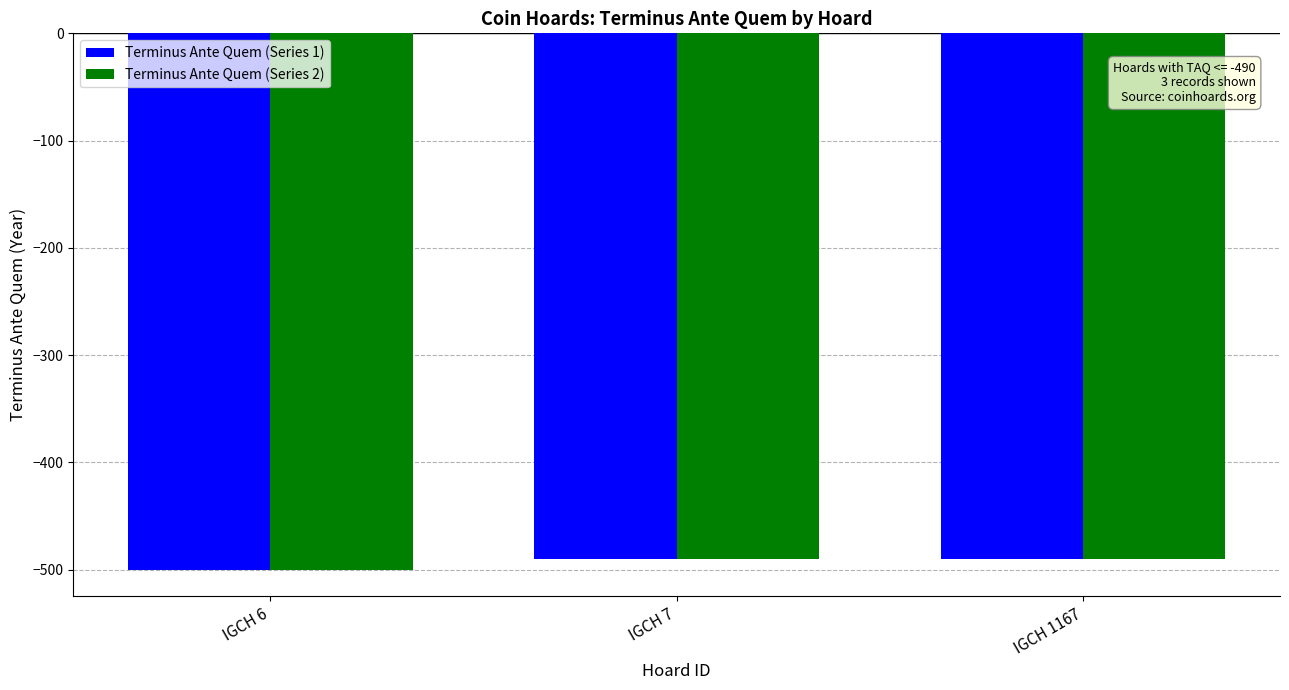

What is the maximum value shown in the chart?

-490